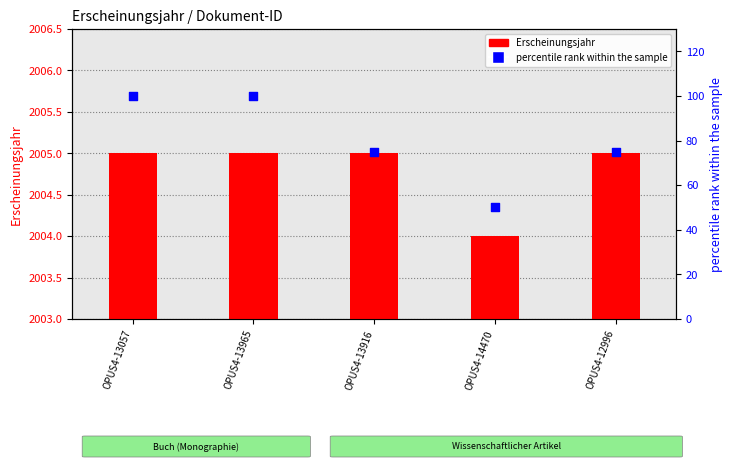

At how many categories does at least one series exceed 13?

5